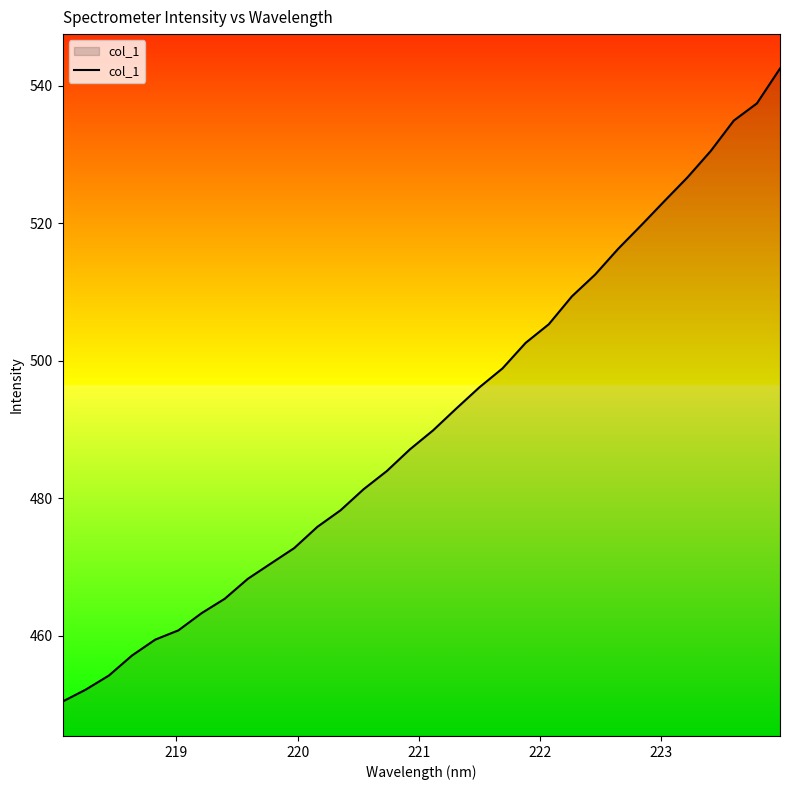

What is the difference between the maximum and minimum values?

92.0